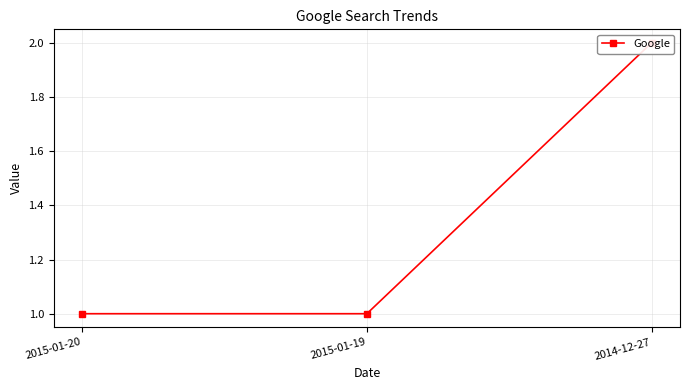

What is the value of the 3rd point from the left?

2